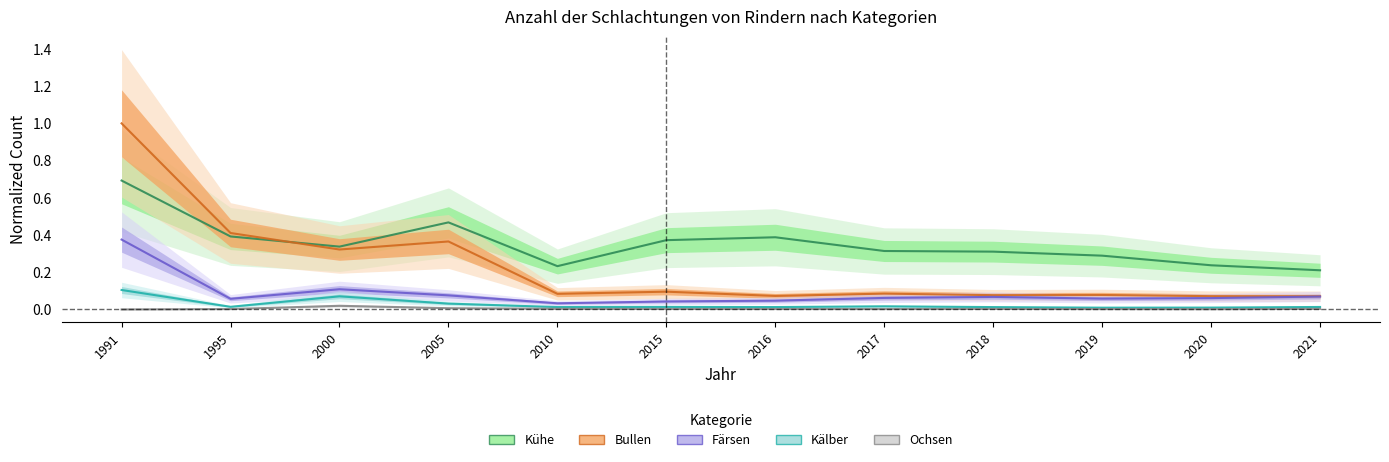

Reading right to left, what are all the values shown in this chart?

Kälber: 2021=0.0	2020=0.0	2019=0.0	2018=0.0	2017=0.0	2016=0.0	2015=0.0	2010=0.0	2005=0.0	2000=0.1	1995=0.0	1991=0.1
Färsen: 2021=0.1	2020=0.1	2019=0.1	2018=0.1	2017=0.1	2016=0.0	2015=0.0	2010=0.0	2005=0.1	2000=0.1	1995=0.1	1991=0.4
Kühe: 2021=0.2	2020=0.2	2019=0.3	2018=0.3	2017=0.3	2016=0.4	2015=0.4	2010=0.2	2005=0.5	2000=0.3	1995=0.4	1991=0.7
Bullen: 2021=0.1	2020=0.1	2019=0.1	2018=0.1	2017=0.1	2016=0.1	2015=0.1	2010=0.1	2005=0.4	2000=0.3	1995=0.4	1991=1.0
Ochsen: 2021=0.0	2020=0.0	2019=0.0	2018=0.0	2017=0.0	2016=0.0	2015=0.0	2010=0.0	2005=0.0	2000=0.0	1995=0.0	1991=0.0